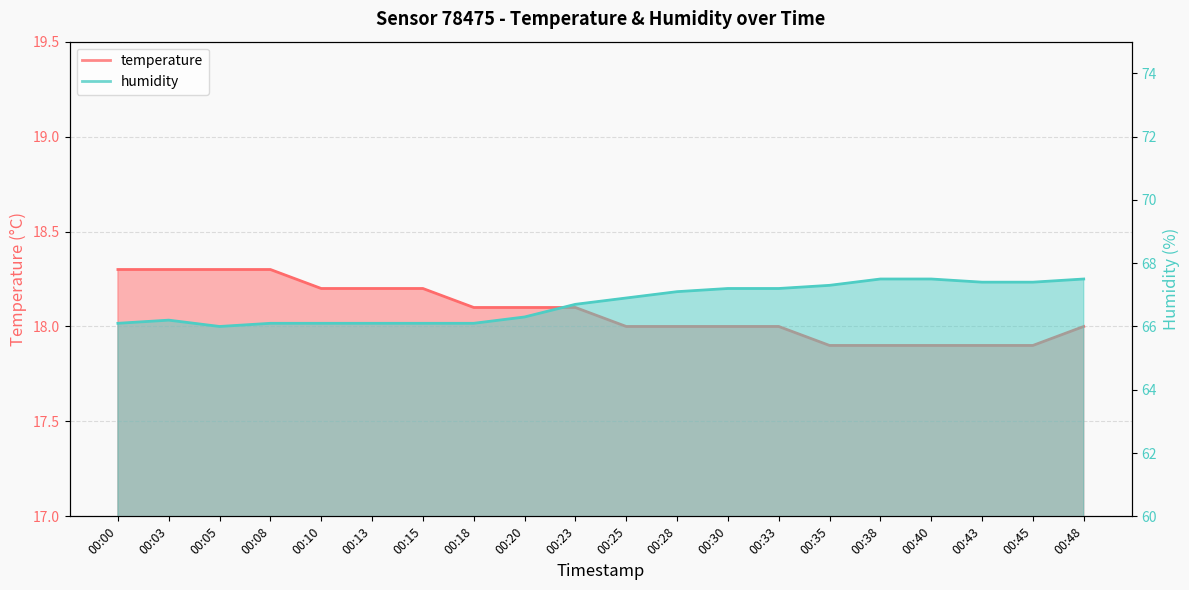

What is the difference between the maximum and minimum values in the humidity series?

1.5